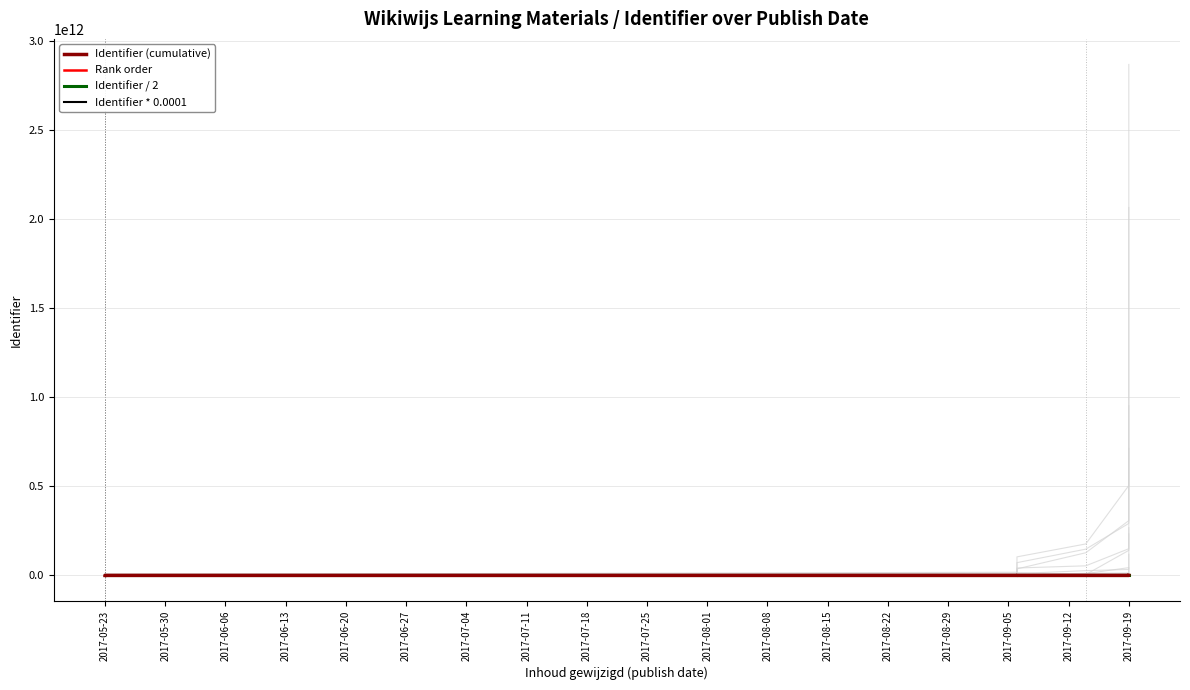

What is the difference between the Identifier (cumulative) values at 2017-08-08 and 2017-06-20?

23040449